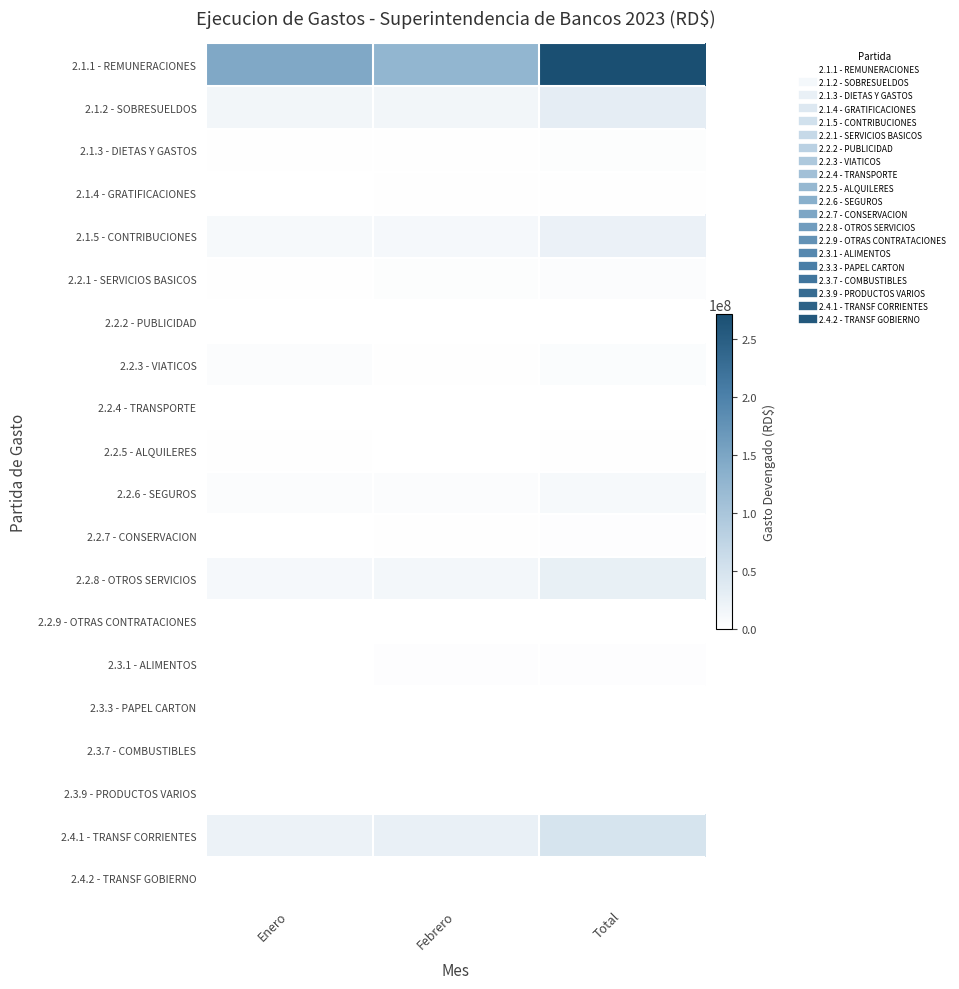

Reading right to left, extract all data points from this chart.

2.1.1 - REMUNERACIONES: Total=271987876.9	Febrero=126298953.2	Enero=145688923.7
2.1.2 - SOBRESUELDOS: Total=30850539.4	Febrero=15728423.9	Enero=15122115.5
2.1.3 - DIETAS Y GASTOS: Total=3314045.0	Febrero=1603057.1	Enero=1710987.9
2.1.4 - GRATIFICACIONES: Total=1734883.4	Febrero=1206832.1	Enero=528051.3
2.1.5 - CONTRIBUCIONES: Total=23711516.9	Febrero=12410141.4	Enero=11301375.4
2.2.1 - SERVICIOS BASICOS: Total=4480182.7	Febrero=3312287.7	Enero=1167894.9
2.2.2 - PUBLICIDAD: Total=805482.7	Febrero=139459.5	Enero=666023.2
2.2.3 - VIATICOS: Total=6188138.7	Febrero=1381876.4	Enero=4806262.2
2.2.4 - TRANSPORTE: Total=270168.0	Febrero=800.0	Enero=269368.0
2.2.5 - ALQUILERES: Total=1878620.0	Febrero=736920.0	Enero=1141700.0
2.2.6 - SEGUROS: Total=9917608.4	Febrero=5089175.8	Enero=4828432.5
2.2.7 - CONSERVACION: Total=2132697.9	Febrero=1531254.7	Enero=601443.3
2.2.8 - OTROS SERVICIOS: Total=26882042.7	Febrero=14822155.5	Enero=12059887.2
2.2.9 - OTRAS CONTRATACIONES: Total=765000.0	Febrero=0.0	Enero=765000.0
2.3.1 - ALIMENTOS: Total=2572857.9	Febrero=2409840.4	Enero=163017.5
2.3.3 - PAPEL CARTON: Total=460428.7	Febrero=249993.7	Enero=210435.0
2.3.7 - COMBUSTIBLES: Total=18276.6	Febrero=16666.6	Enero=1610.0
2.3.9 - PRODUCTOS VARIOS: Total=1045959.7	Febrero=155664.0	Enero=890295.7
2.4.1 - TRANSF CORRIENTES: Total=47963351.7	Febrero=25506167.4	Enero=22457184.3
2.4.2 - TRANSF GOBIERNO: Total=74000.0	Febrero=0.0	Enero=74000.0